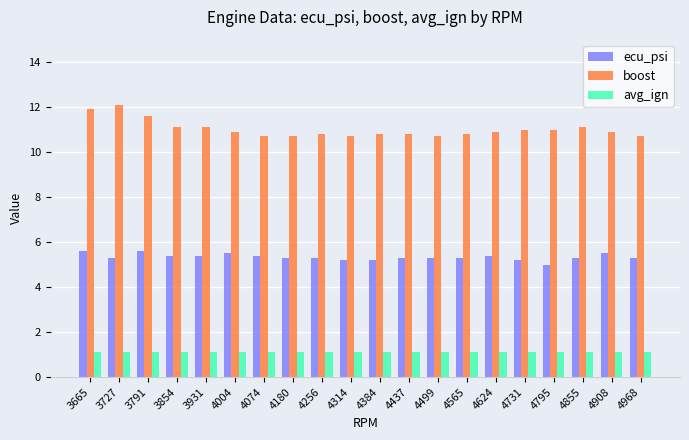

Is it true that avg_ign equals 0.6 at 4437?

False